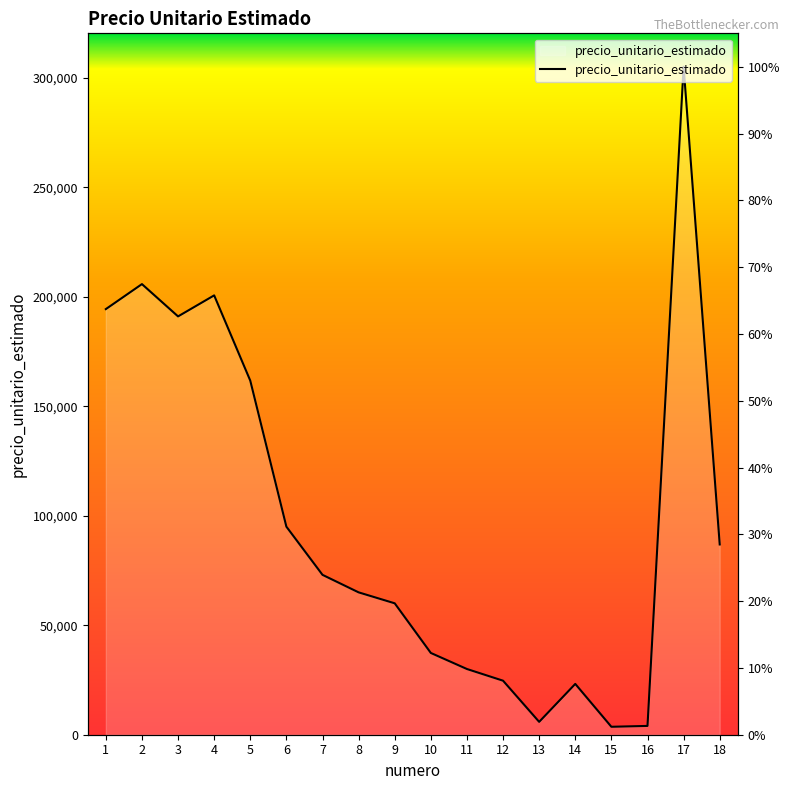

True or false: there are more than 1 points higher than both neighbors.

True